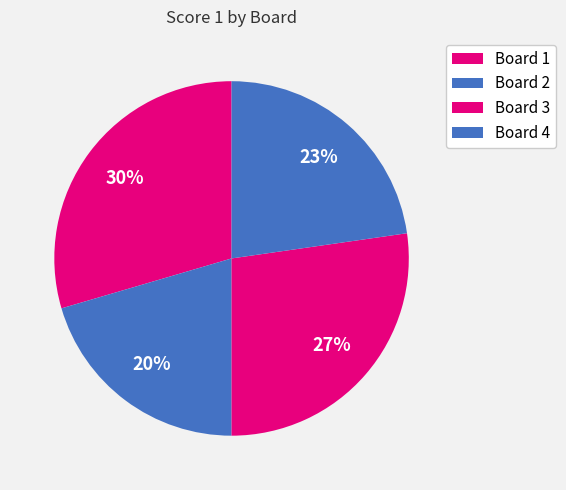

Is it true that Board 3 is 27% of the pie?

True